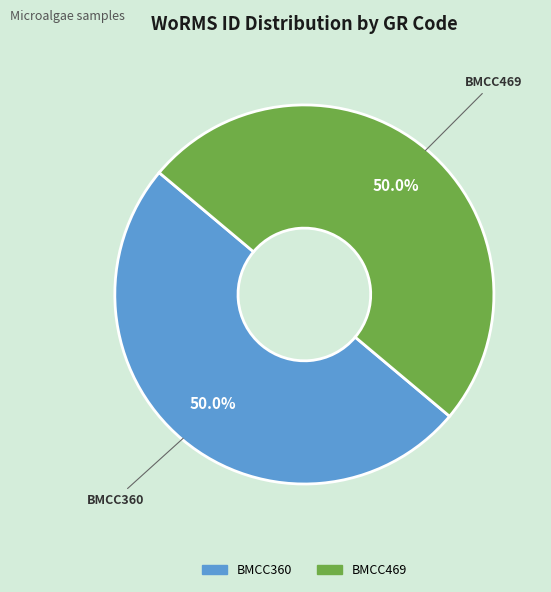

To the nearest percent, what is the combined percentage of BMCC469 and BMCC360?

100%